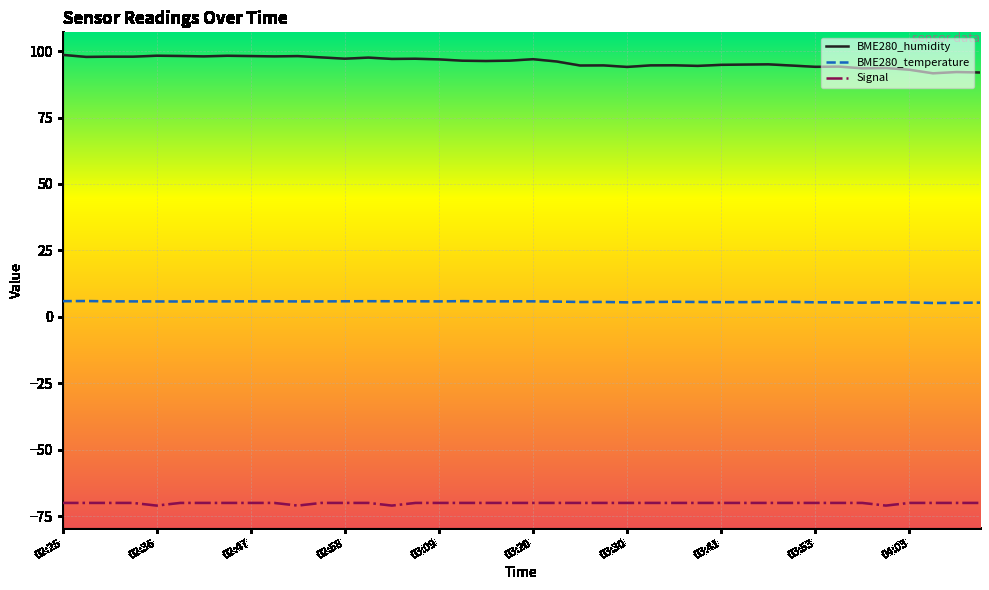

What is the minimum value for BME280_humidity?

91.6